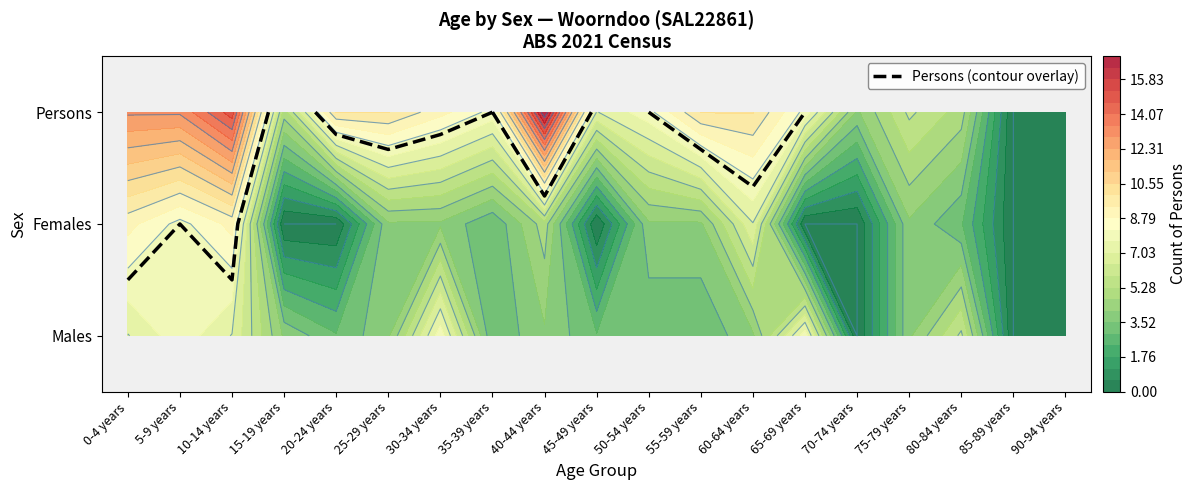

Reading left to right, extract all data points from this chart.

Males: 0=7	1=8	2=7	3=4	4=3	5=4	6=8	7=3	8=4	9=3	10=3	11=3	12=4	13=8	14=0	15=4	16=6	17=0	18=0
Females: 0=9	1=8	2=9	3=0	4=0	5=4	6=4	7=3	8=5	9=0	10=4	11=4	12=7	13=0	14=0	15=4	16=3	17=0	18=0
Persons: 0=13	1=13	2=15	3=5	4=10	5=10	6=9	7=8	8=17	9=7	10=8	11=10	12=10	13=8	14=4	15=6	16=5	17=0	18=0